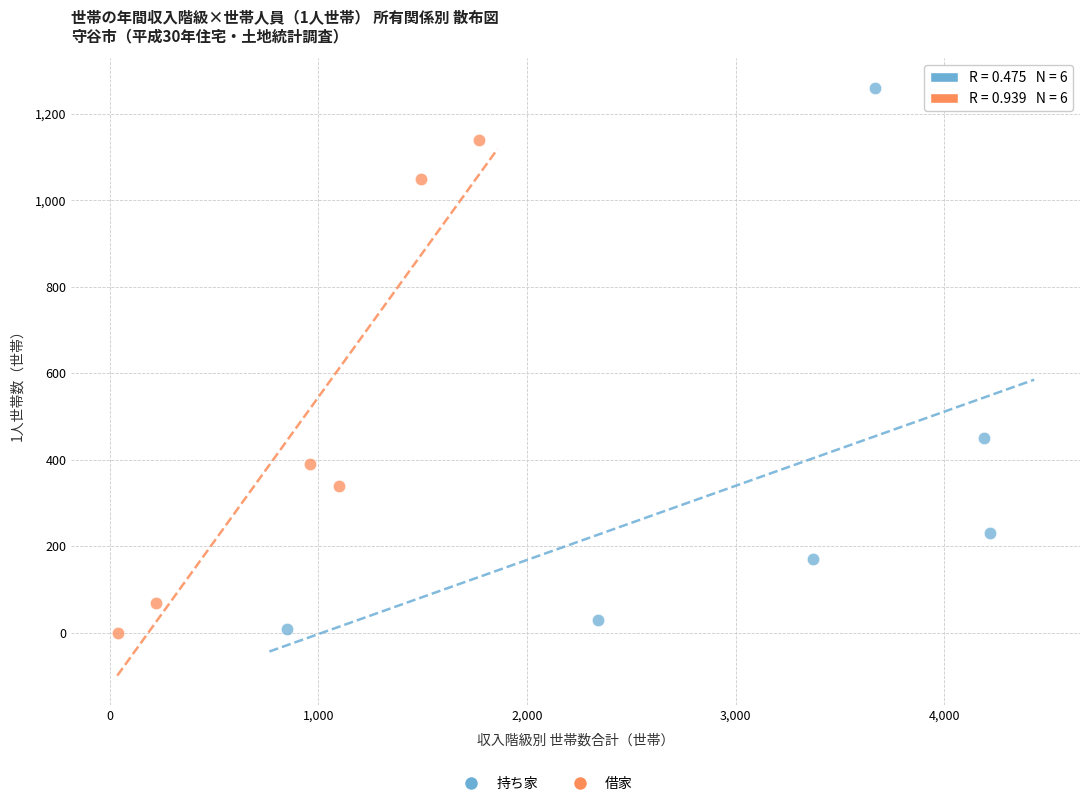

Which series reaches the maximum Y coordinate?

持ち家